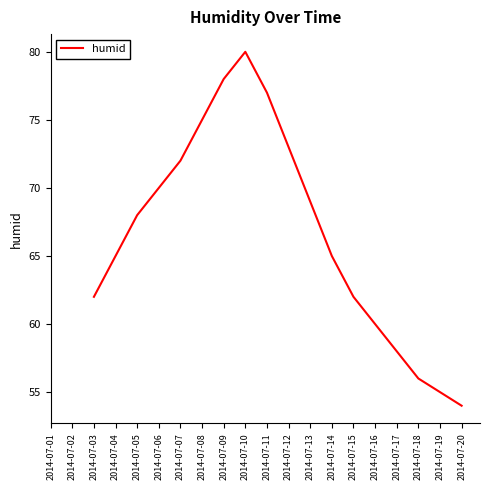

True or false: the data has more than 0 interior local peaks.

True